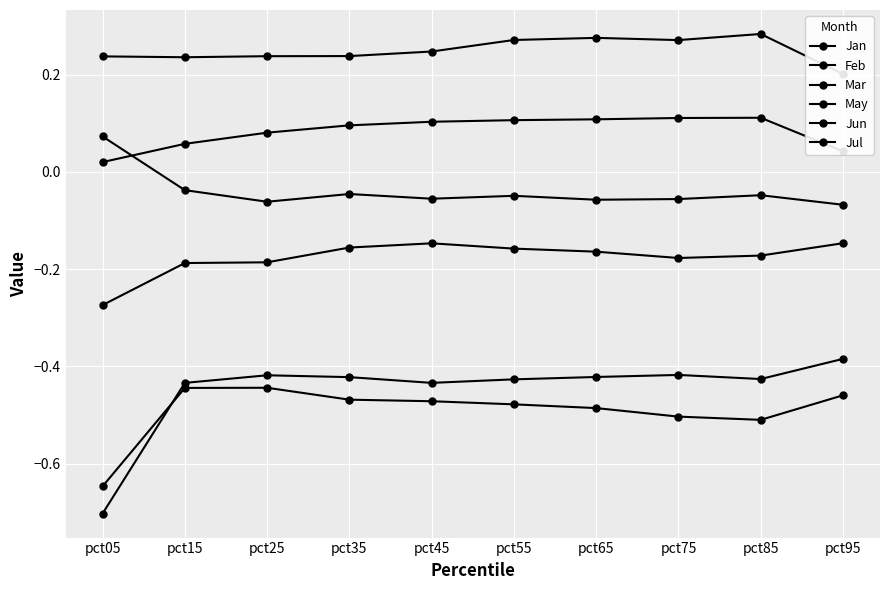

True or false: Mar and Feb cross at least once.

False